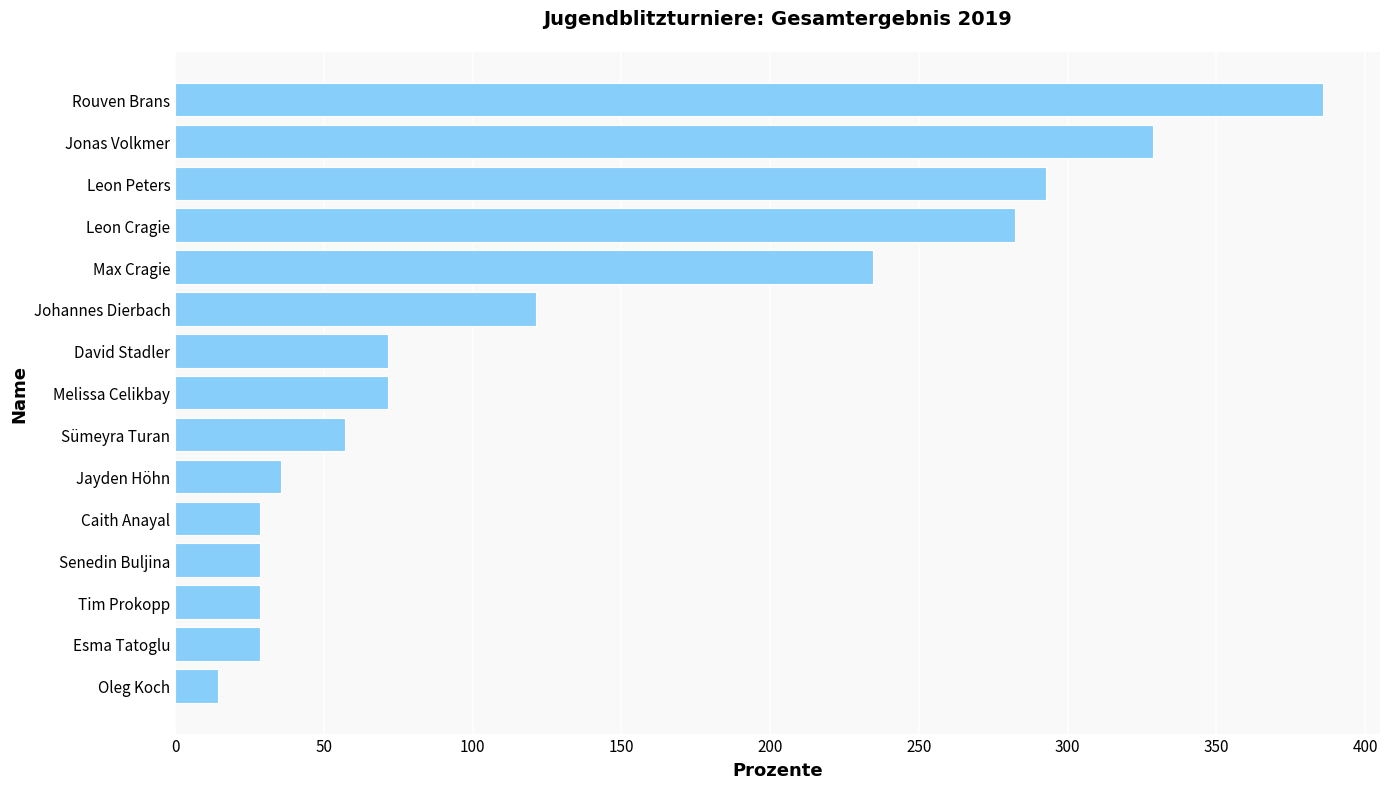

Is it true that the value at Jonas Volkmer is 328.6?

True